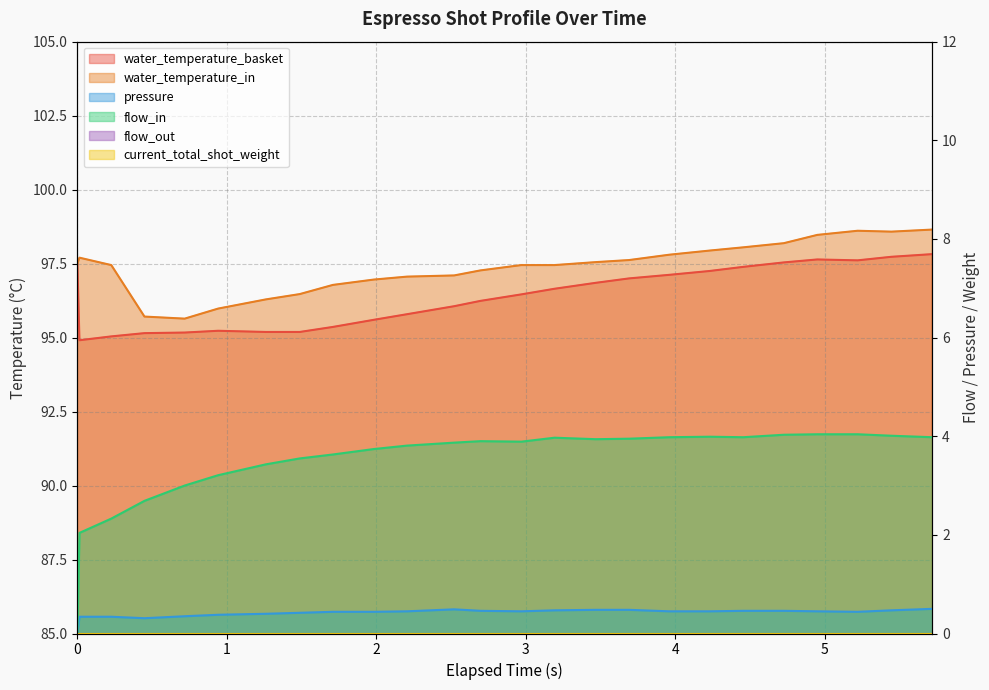

True or false: water_temperature_basket and flow_in intersect in this chart.

False